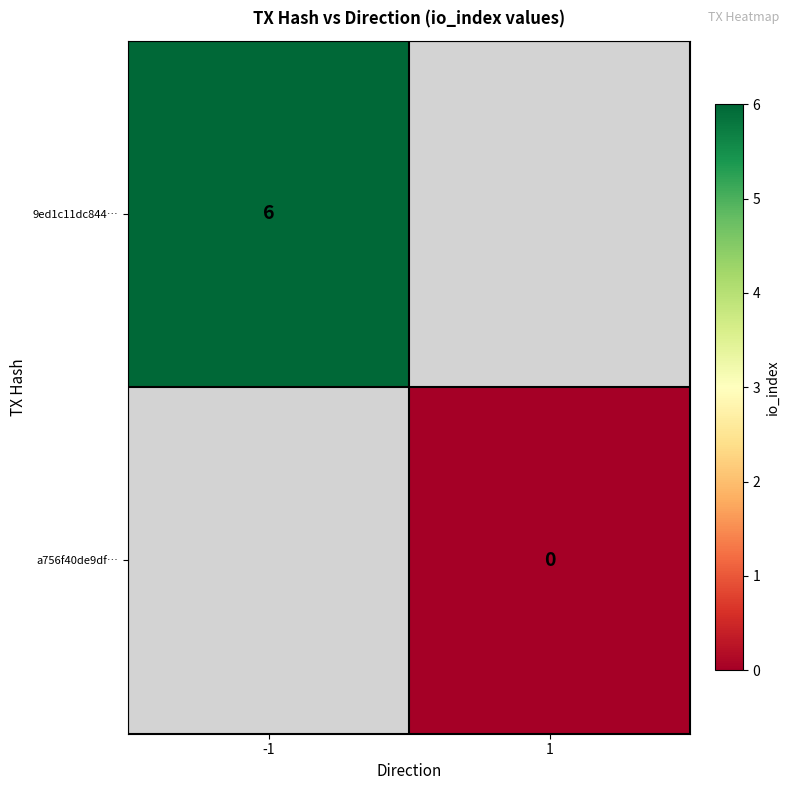

True or false: 9ed1c11dc844… has a value of 9 at -1.

False